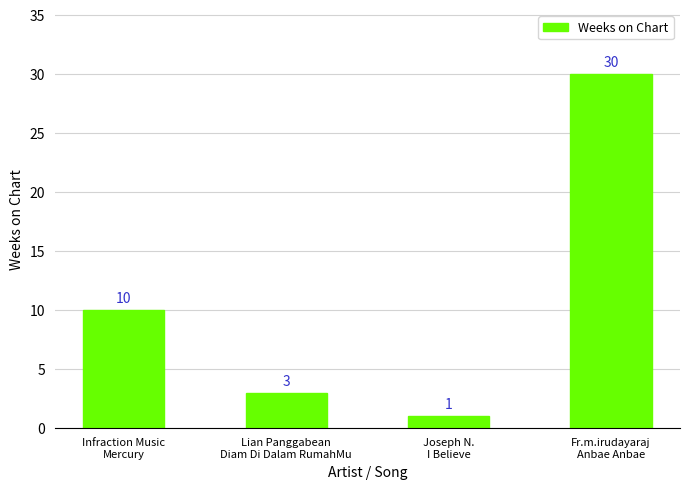

What is the label of the 4th bar from the left?

Fr.m.irudayaraj
Anbae Anbae